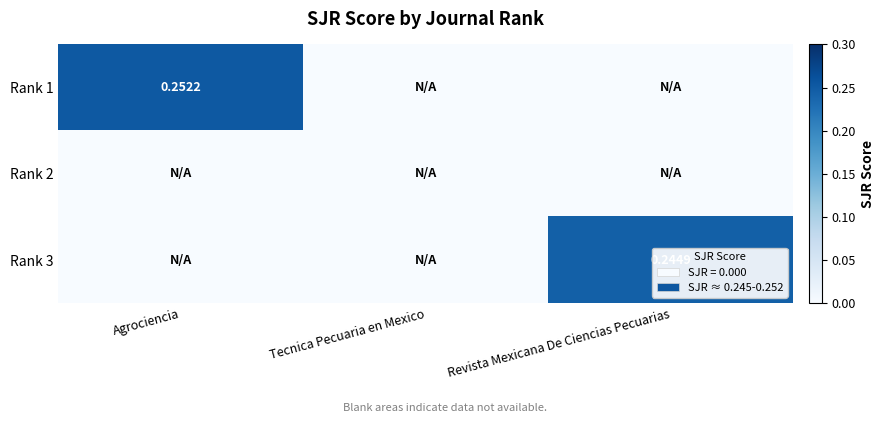

Where is Rank 3 nearest to the value 0?

Agrociencia